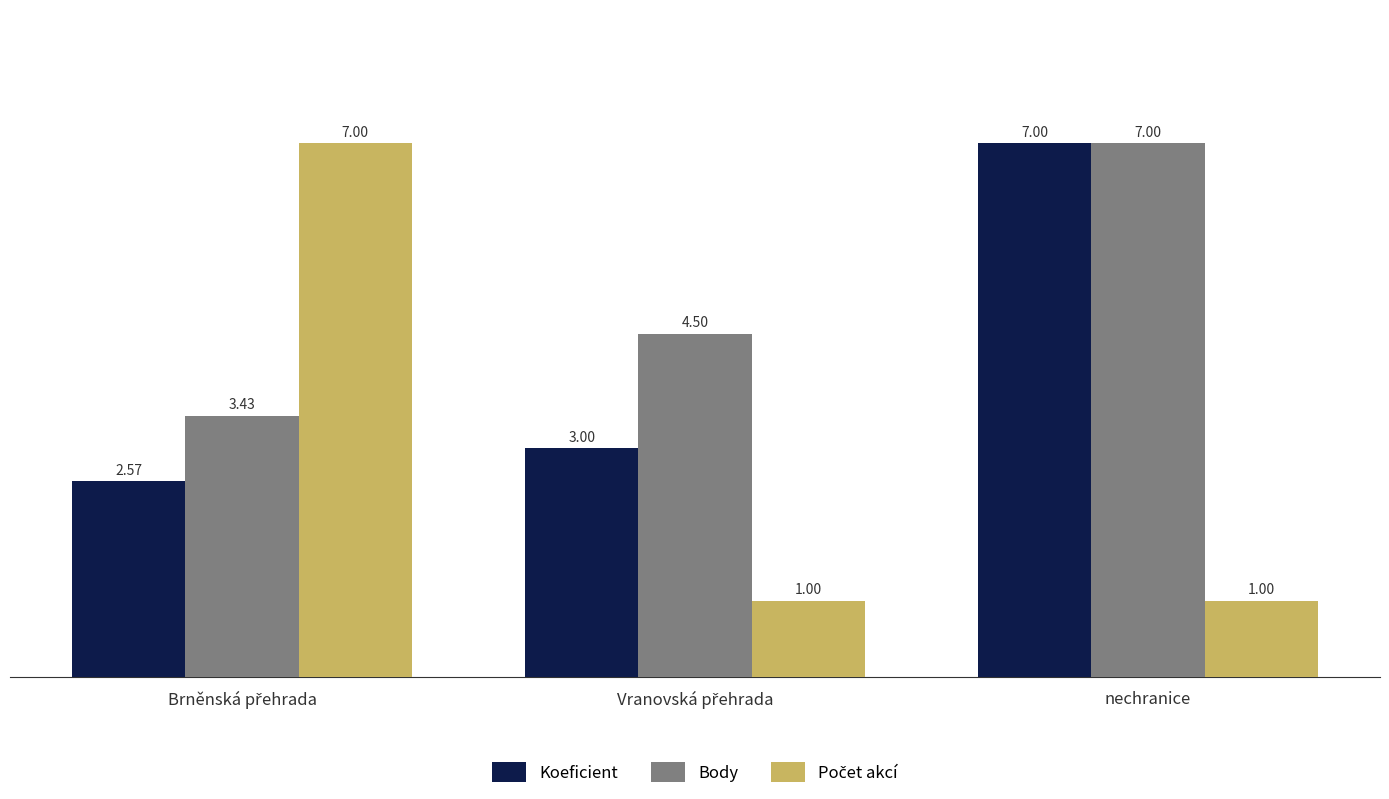

Which series has the largest total across all categories?

Body